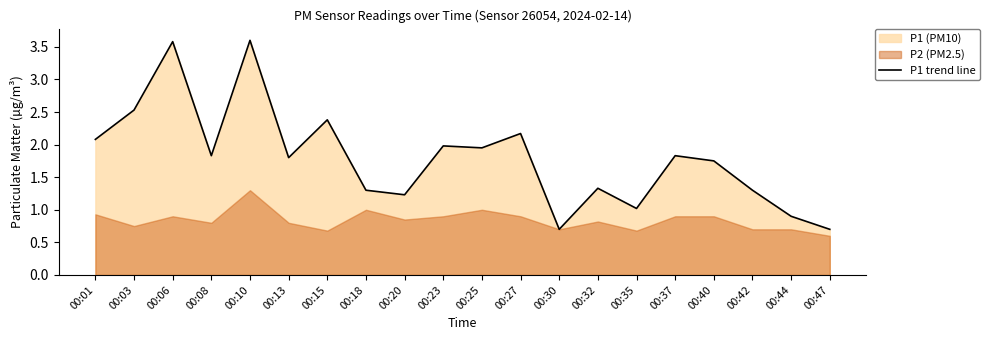

What is the difference between the values at 00:15 and 00:27?

0.2